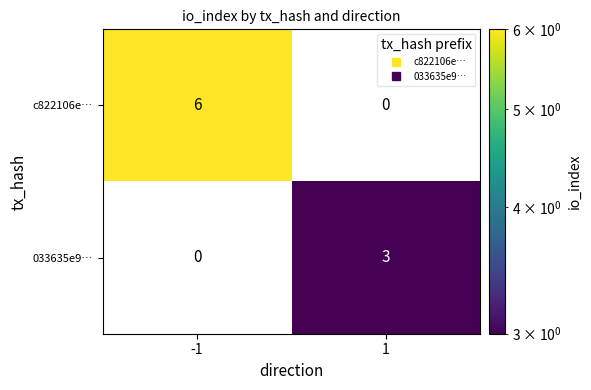

At -1, list the series in order from largest to smallest.

c822106e…, 033635e9…